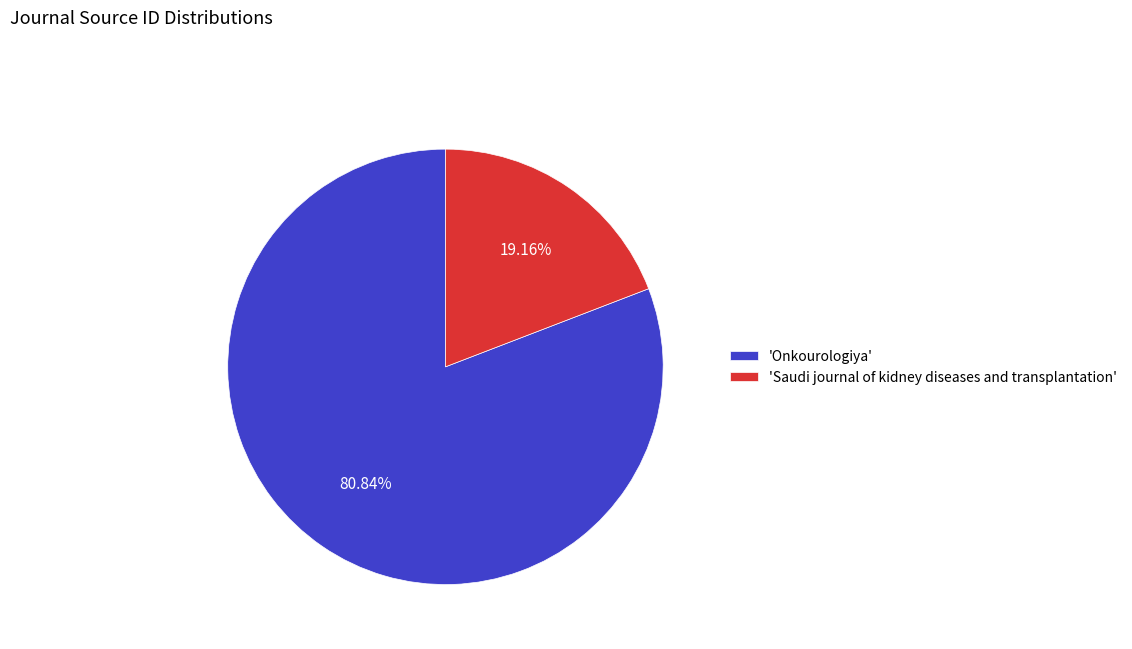

Between 'Saudi journal of kidney diseases and transplantation' and 'Onkourologiya', which is larger?

'Onkourologiya'